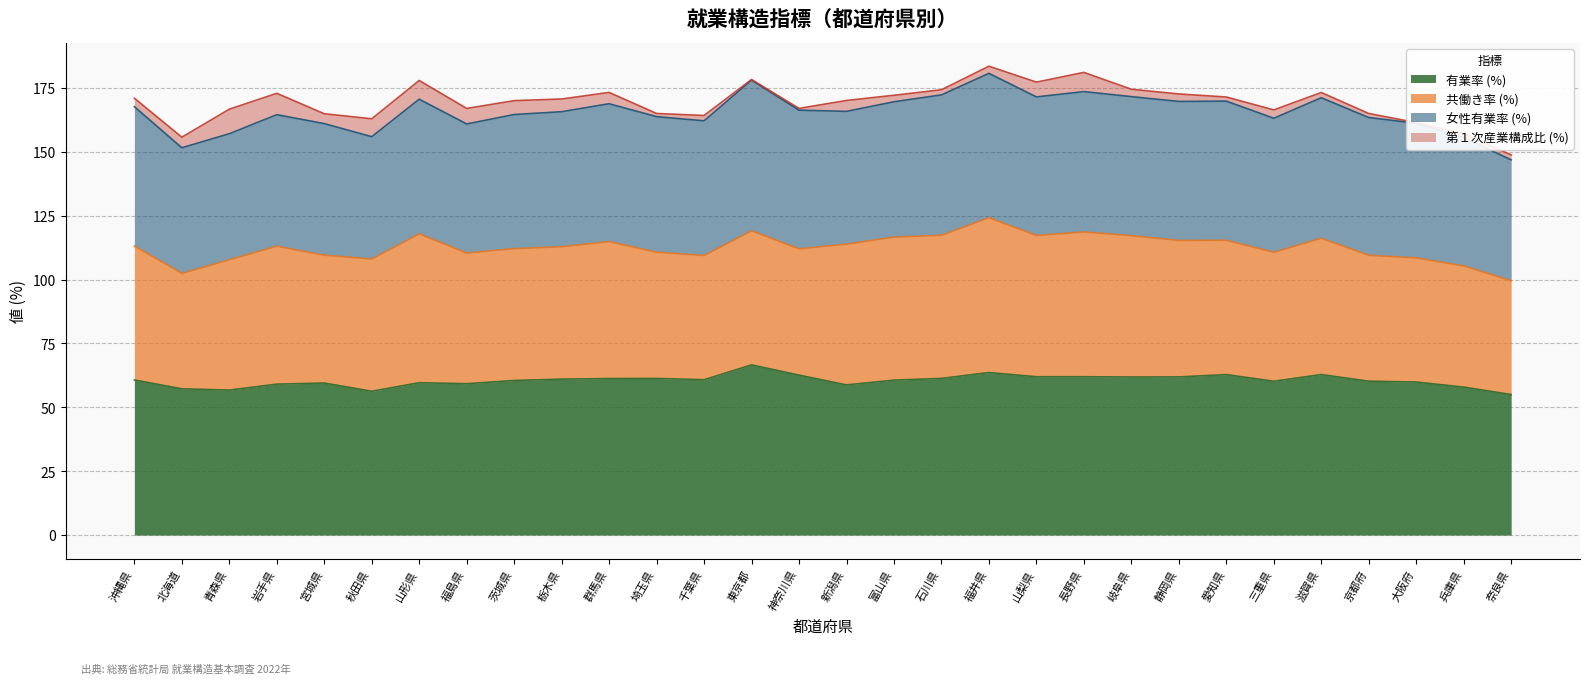

Which series has the widest spread of values?

共働き率 (%)